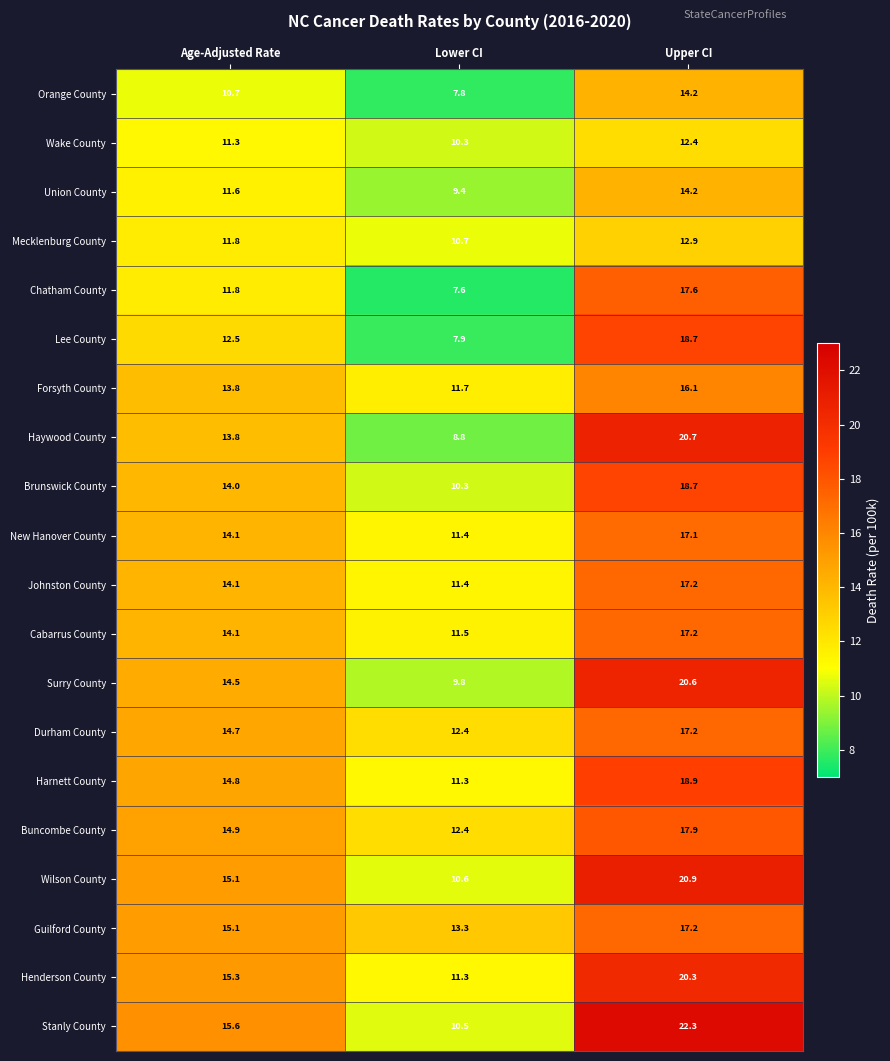

How many data points does each series have?

3